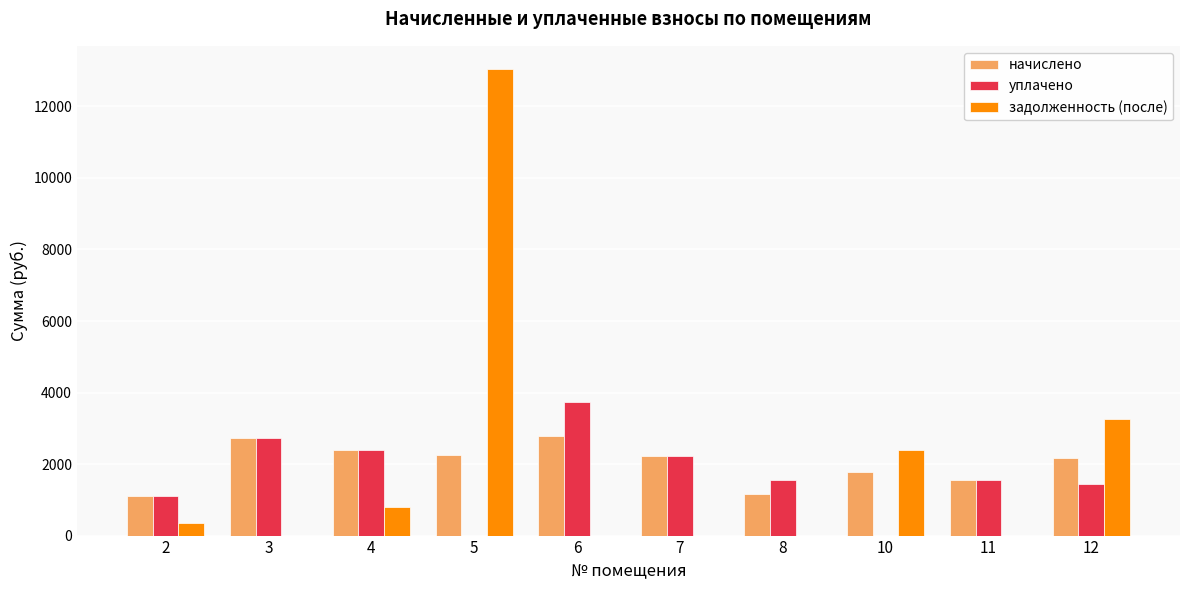

Where is начислено nearest to the value 1943?

10